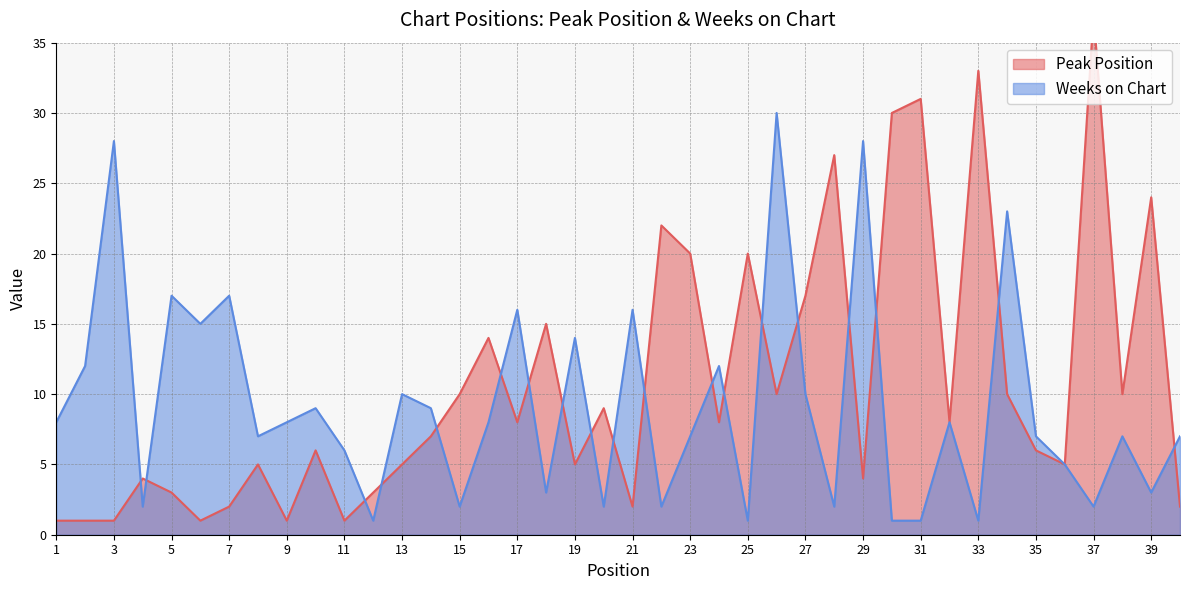

Does the chart have visible grid lines?

Yes